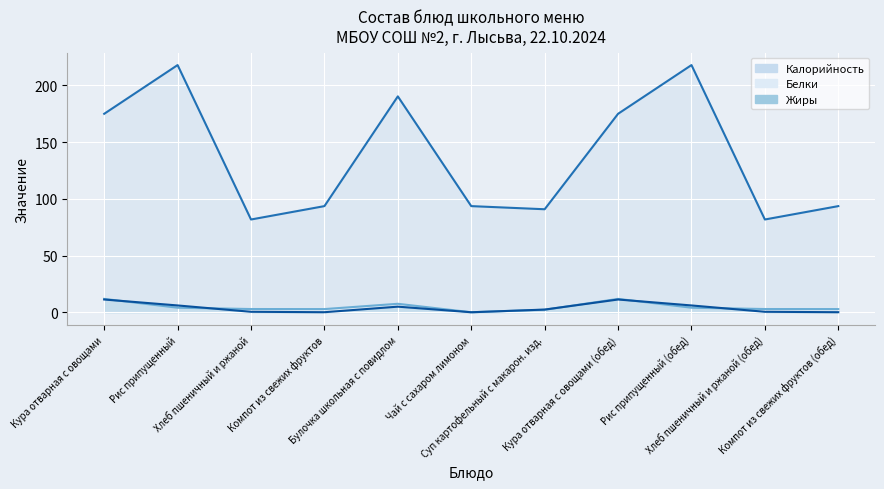

What is the difference between the second highest and minimum values in the Белки (линия) series?

11.8